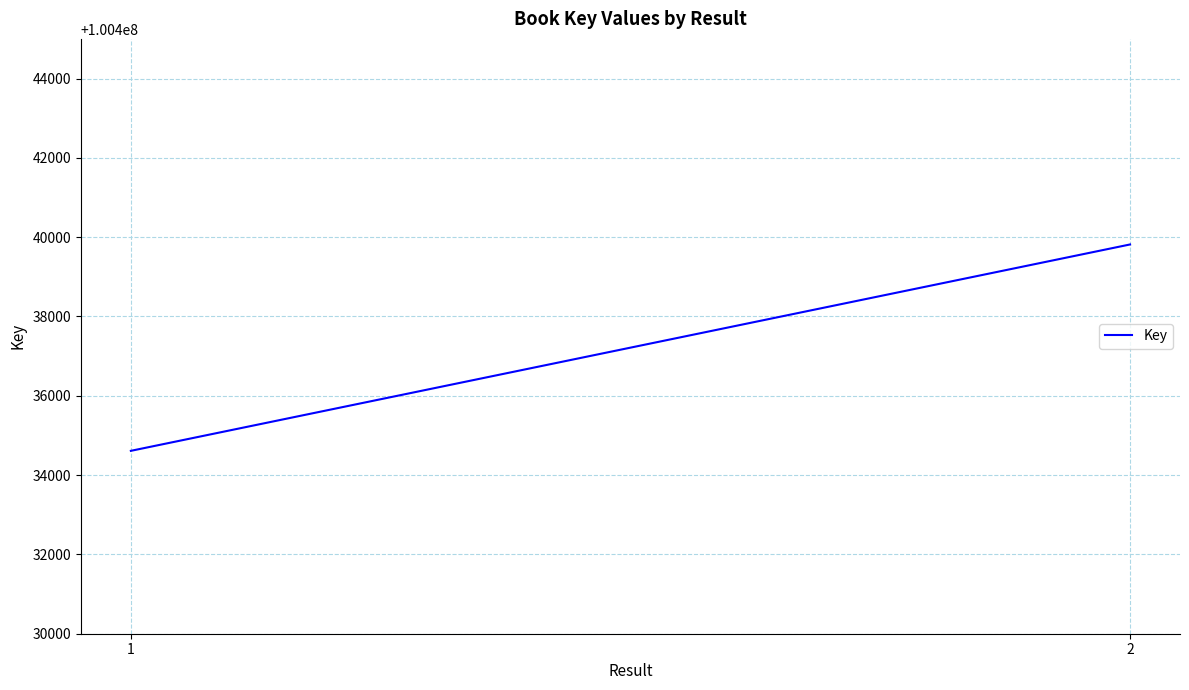

True or false: the data shows 100434612 at 1.

True